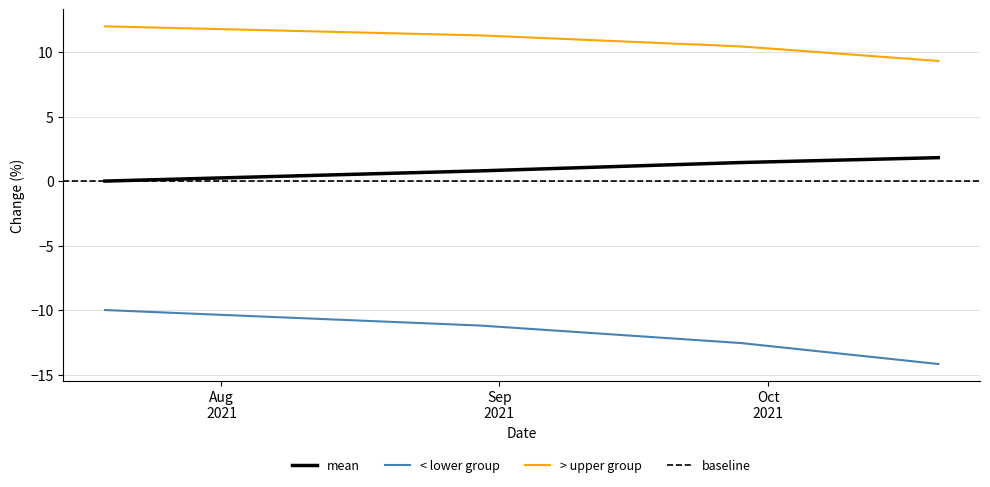

Which has a higher value, 2021-09-28 or 2021-08-30?

2021-09-28